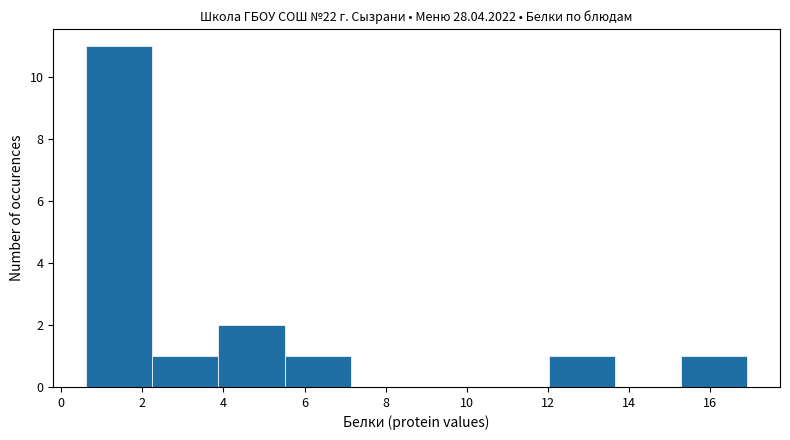

Reading left to right, list every bar in this chart as the range it spans on the x-axis followed by its height. Neither the bar edges nor the heights are printed on the chart, so give them approximately, as read against the axes.

0.6 to 2.2: 11
2.2 to 3.8: 1
3.8 to 5.6: 2
5.6 to 7.2: 1
7.2 to 8.8: 0
8.8 to 10.4: 0
10.4 to 12.0: 0
12.0 to 13.6: 1
13.6 to 15.2: 0
15.2 to 17.0: 1